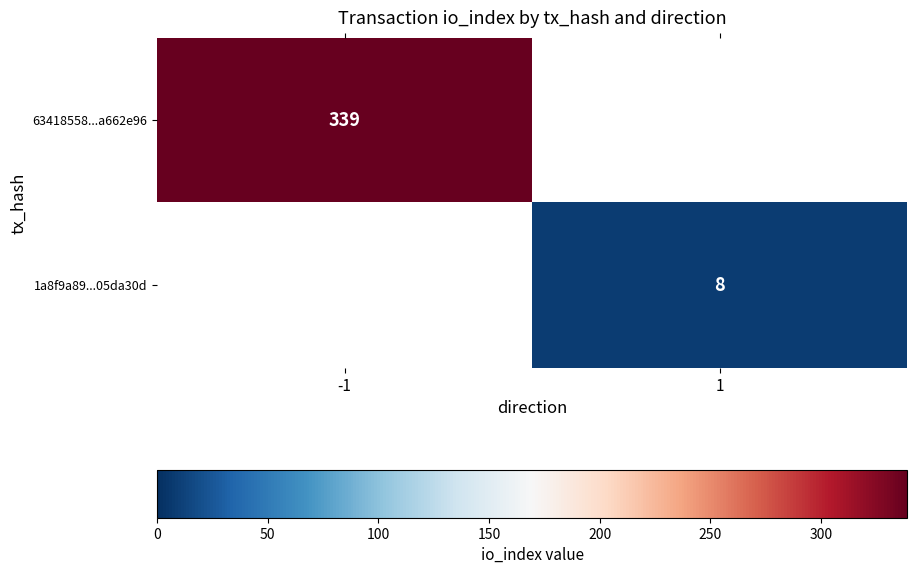

How many distinct data groups are displayed?

2